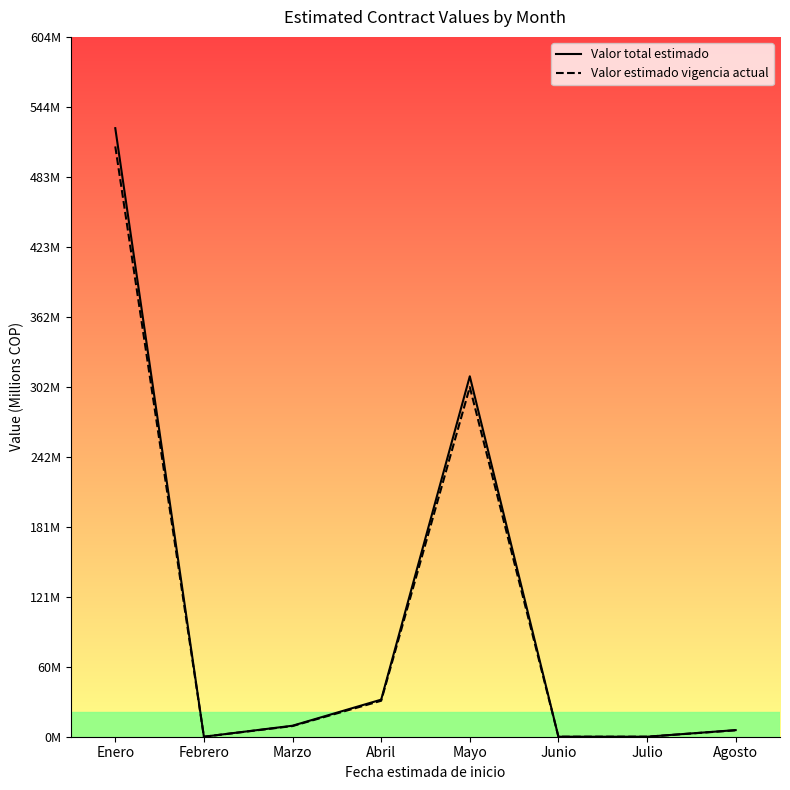

Reading left to right, transcribe all the data shown in this chart.

Valor total estimado: Enero=525.3	Febrero=0.0	Marzo=9.5	Abril=32.0	Mayo=311.1	Junio=0.0	Julio=0.0	Agosto=5.7
Valor estimado vigencia actual: Enero=509.5	Febrero=0.0	Marzo=9.2	Abril=31.0	Mayo=301.8	Junio=0.0	Julio=0.0	Agosto=5.5